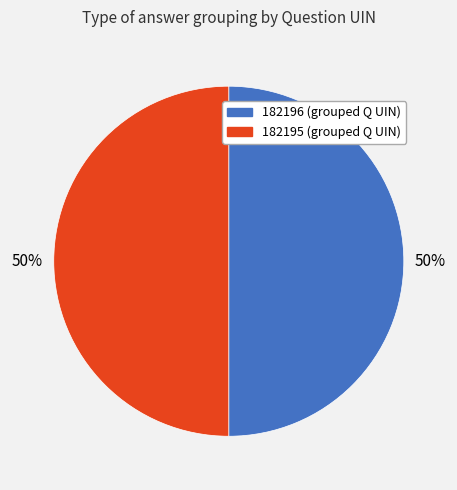

True or false: 182196 accounts for 50% of the total.

True